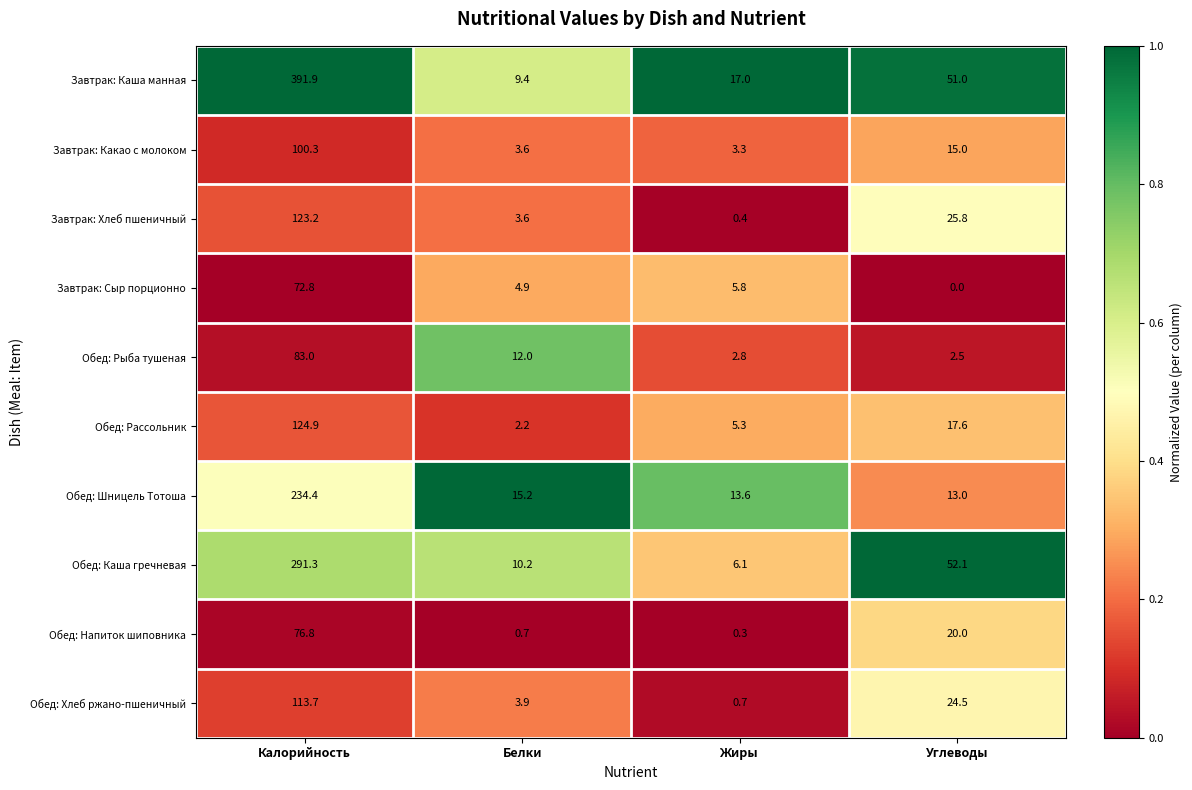

Read the Обед: Хлеб ржано-пшеничный value at Калорийность.

113.7